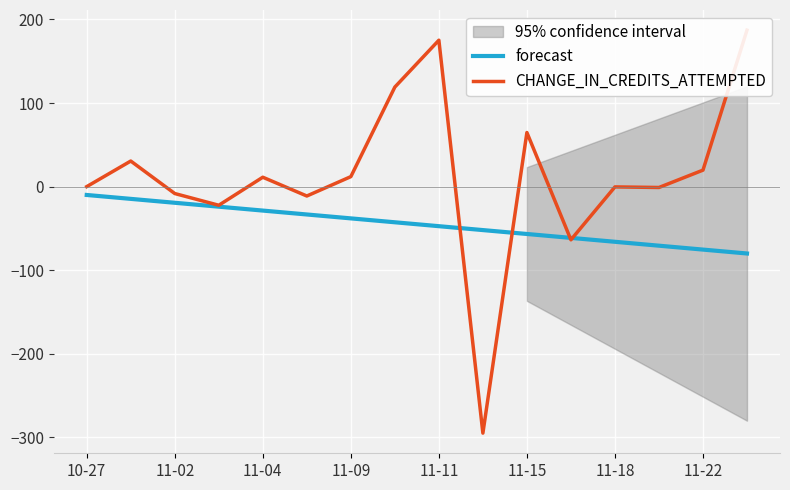

Rank the series by their maximum value, from lowest to highest.

forecast, CHANGE_IN_CREDITS_ATTEMPTED